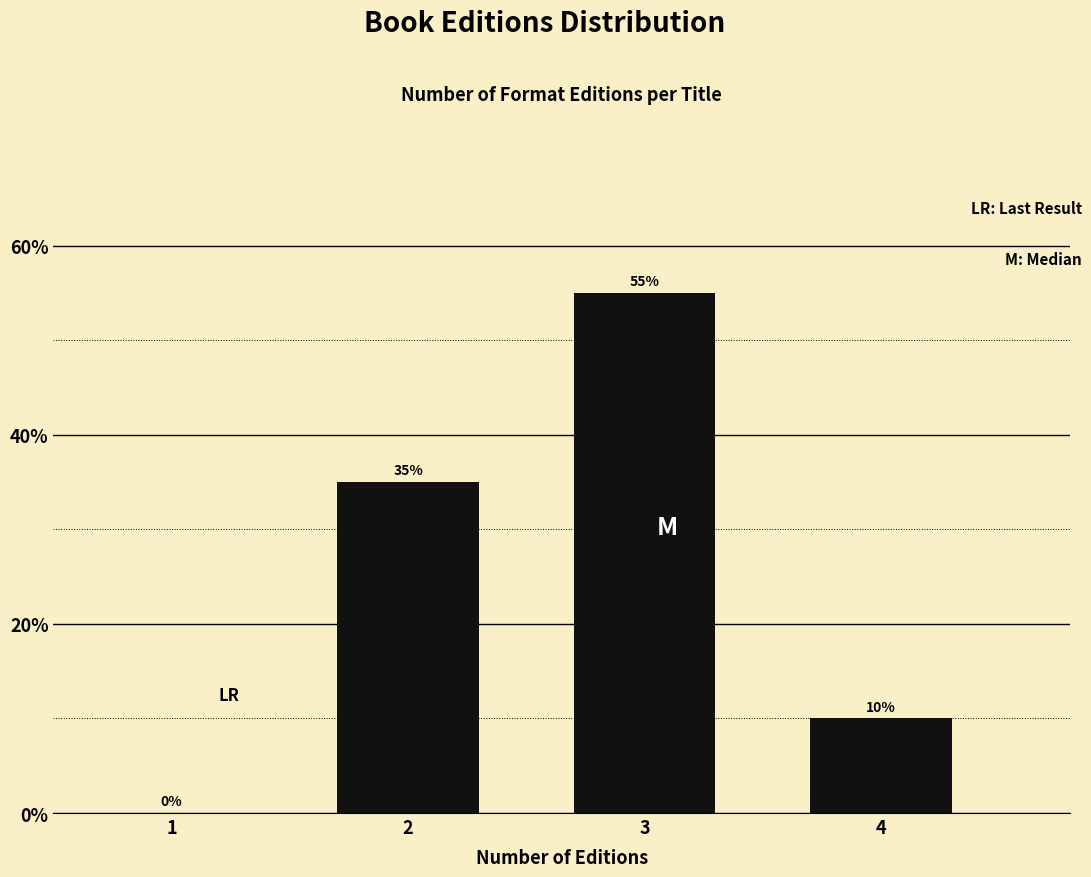

Reading left to right, list all the values displayed in this chart.

1=0.0	2=35.0	3=55.0	4=10.0